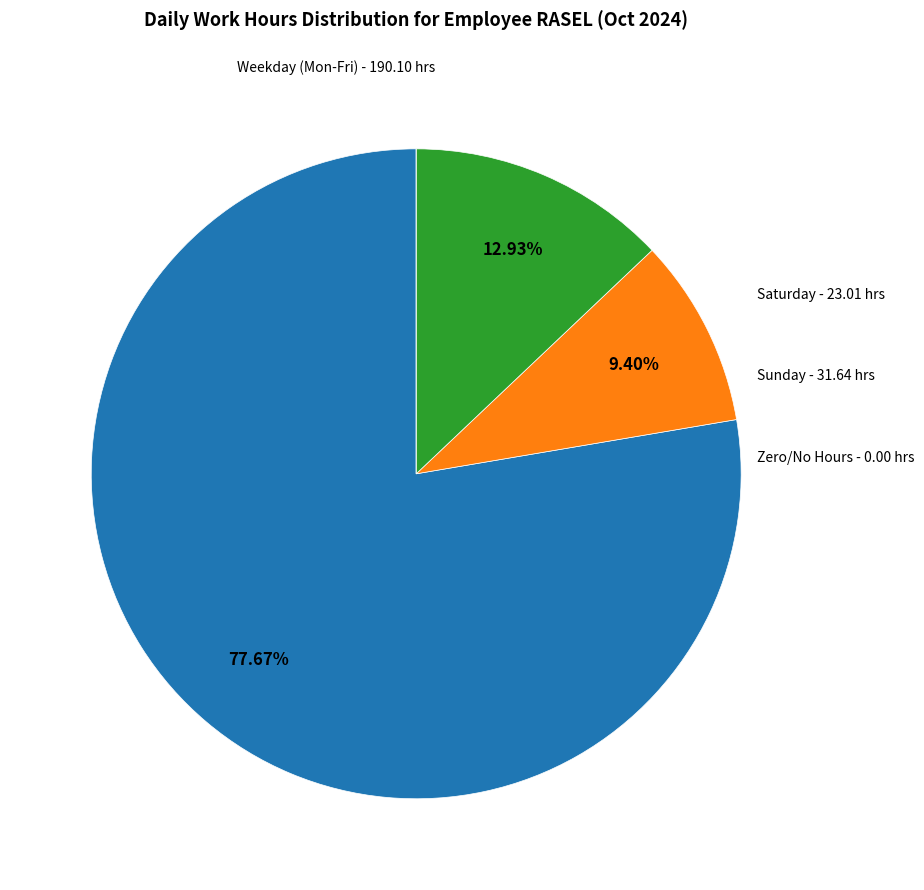

Is there a majority slice in this chart?

Yes